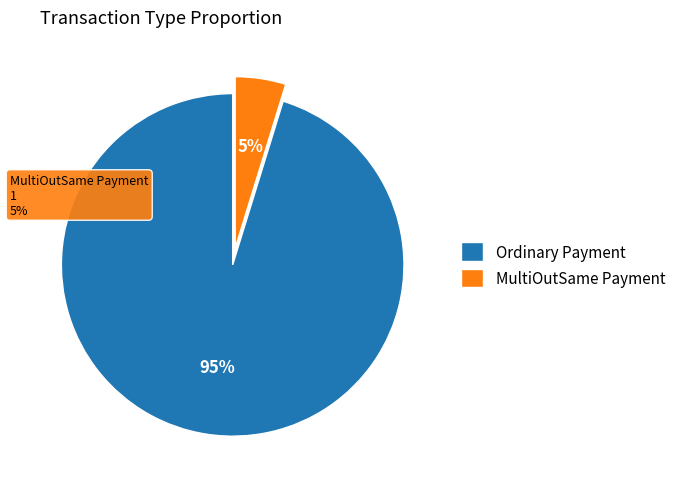

Rank the categories by value from lowest to highest.

MultiOutSame Payment, Ordinary Payment